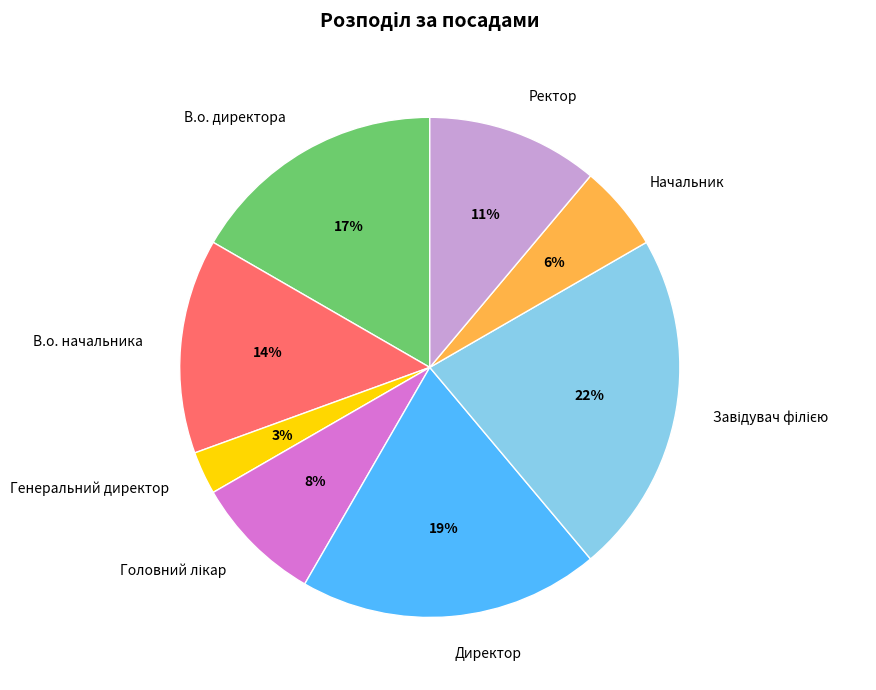

To the nearest percent, what portion does Начальник represent?

6%